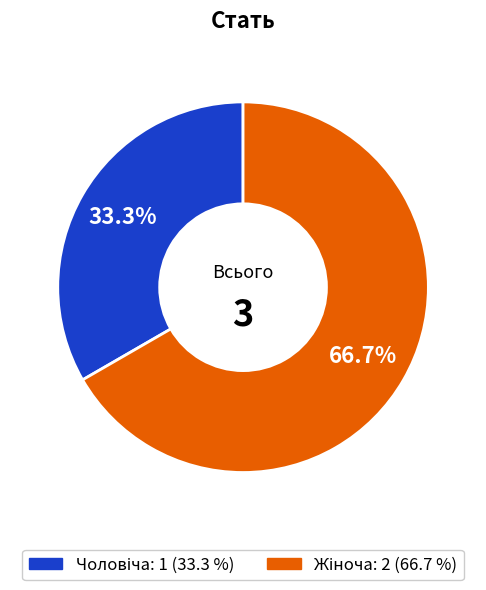

Is there a majority slice in this chart?

Yes